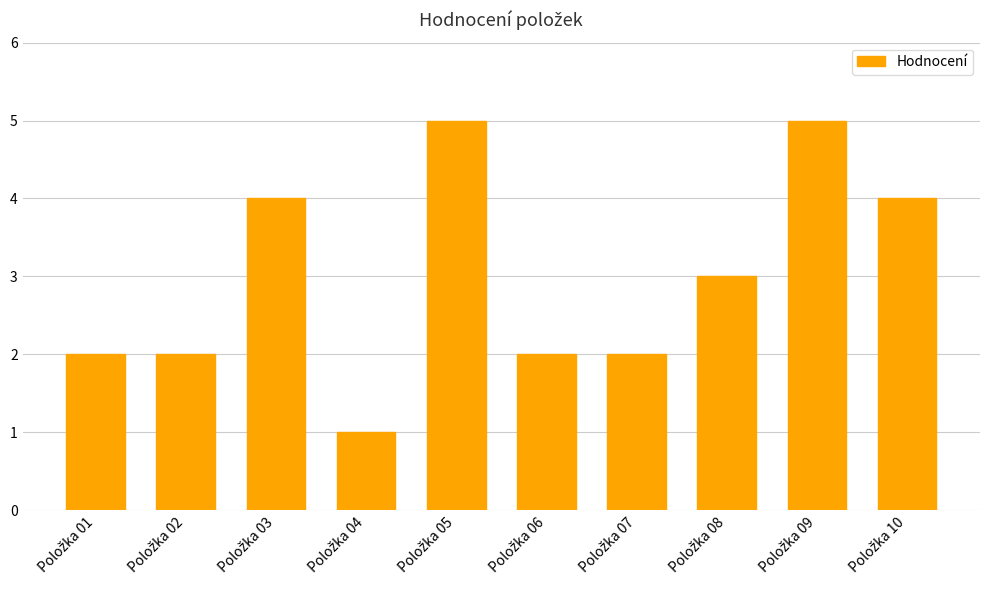

What is the value of the 10th bar from the left?

4